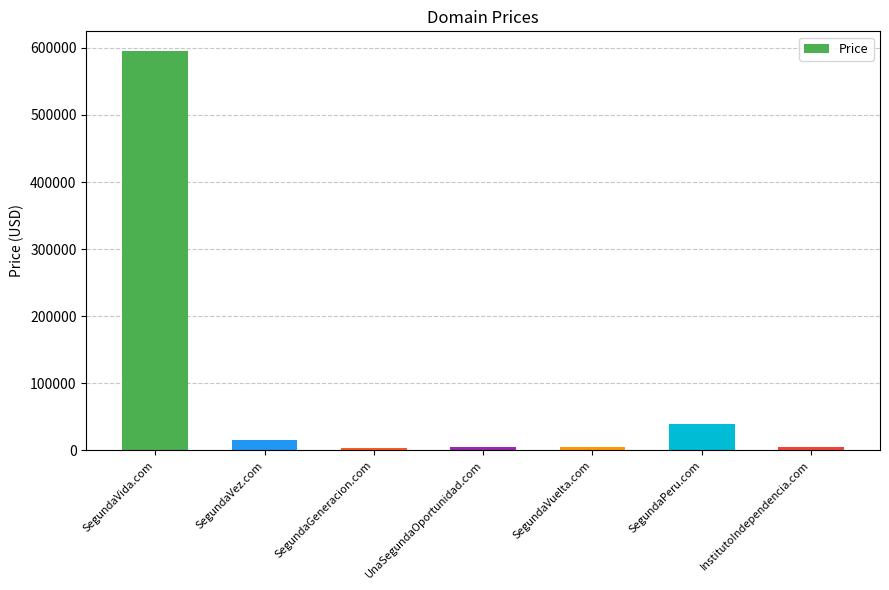

Which has a higher value, SegundaVida.com or SegundaVez.com?

SegundaVida.com